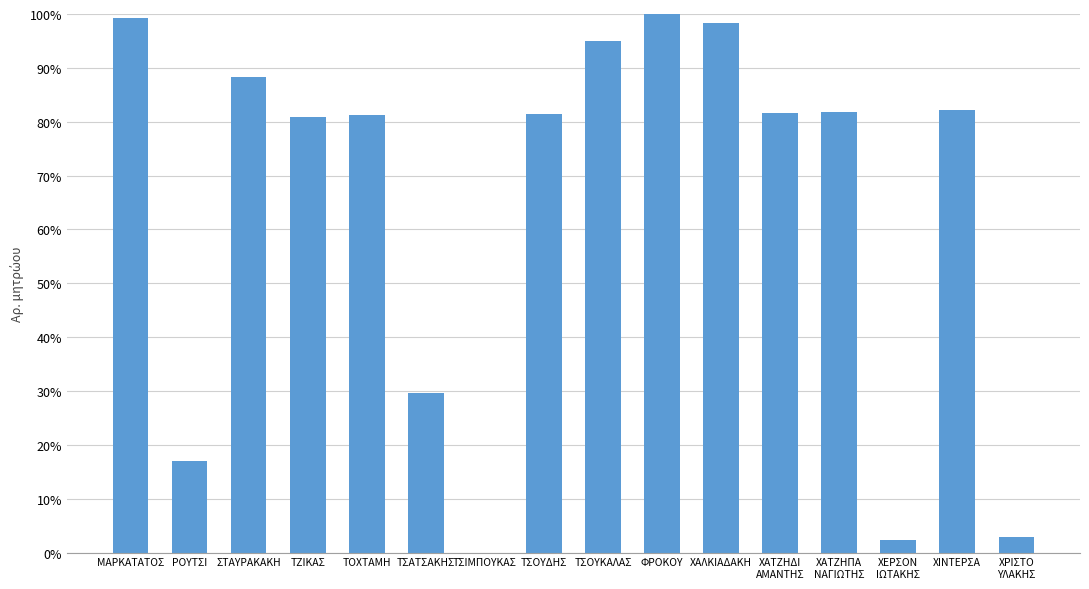

Where is the data nearest to the value 0?

ΤΣΙΜΠΟΥΚΑΣ